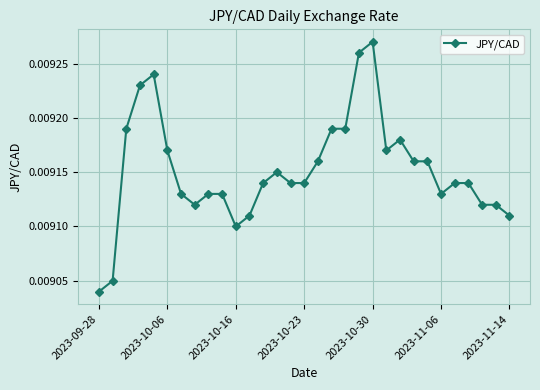

True or false: the data has more than 1 interior local peaks.

True